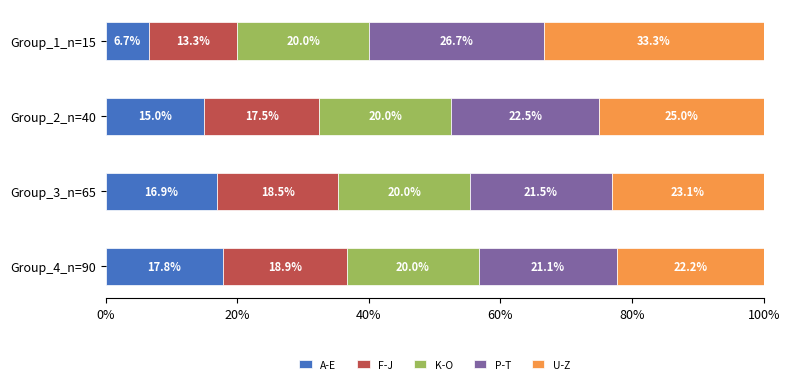

The A-E series shows 5.4 at Group_3_n=65. True or false?

False